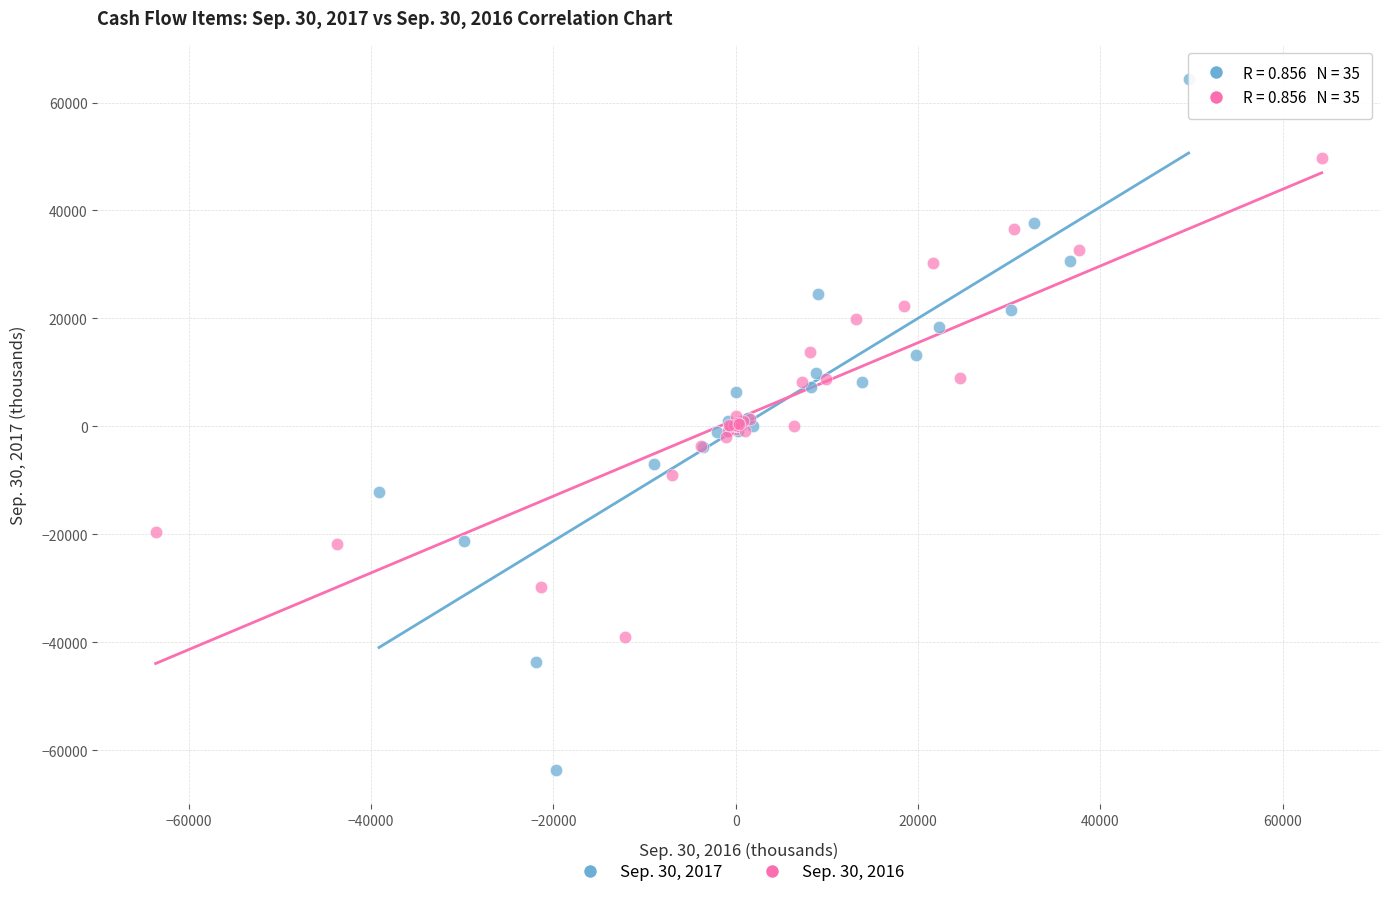

Which series reaches the maximum Y coordinate?

Sep. 30, 2017